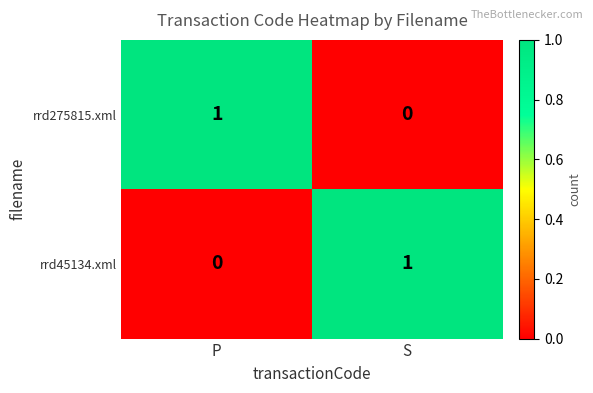

Is it true that rrd45134.xml equals -1 at P?

False